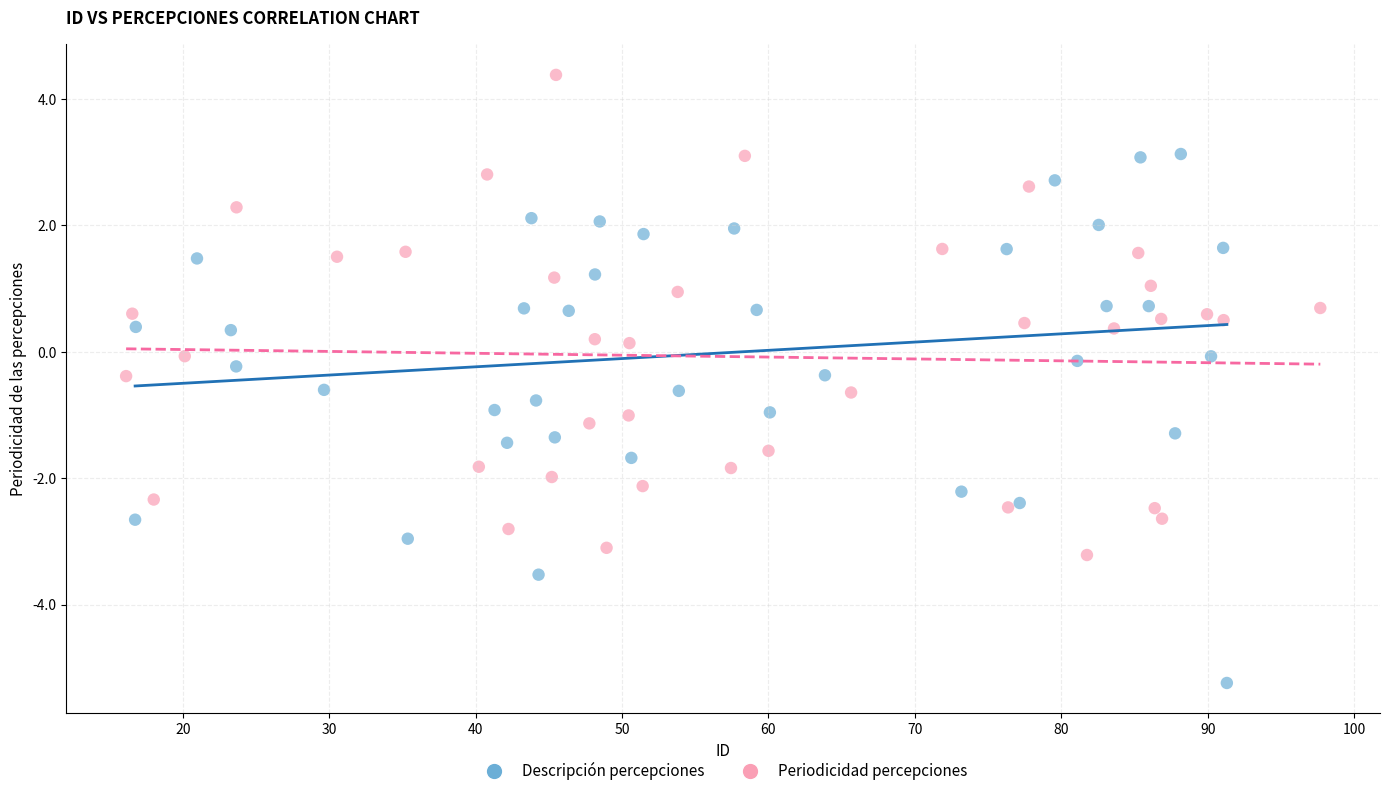

Which series has the largest Y range (max minus min)?

Descripción percepciones